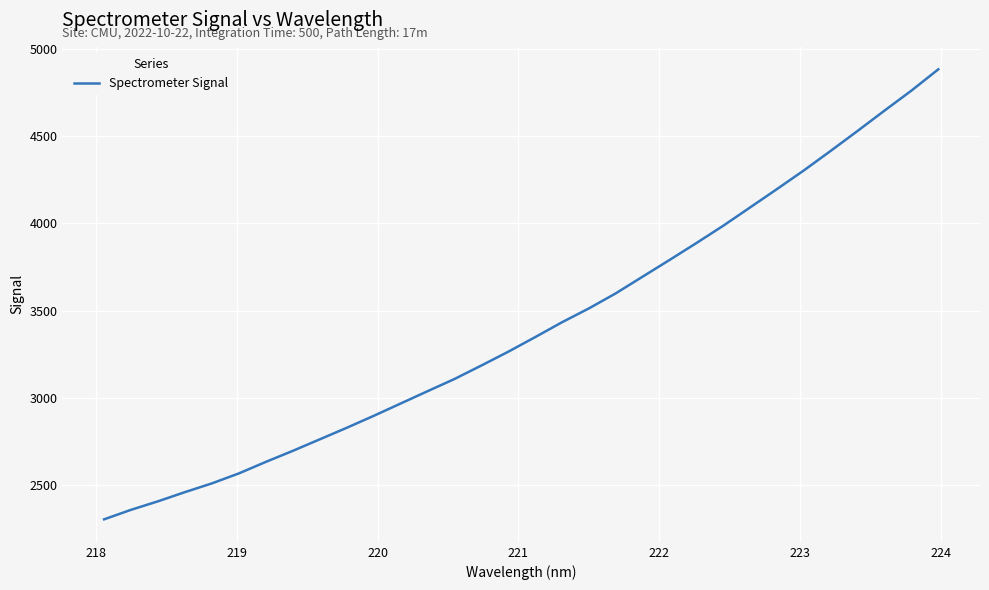

How many values are below 3347?

16